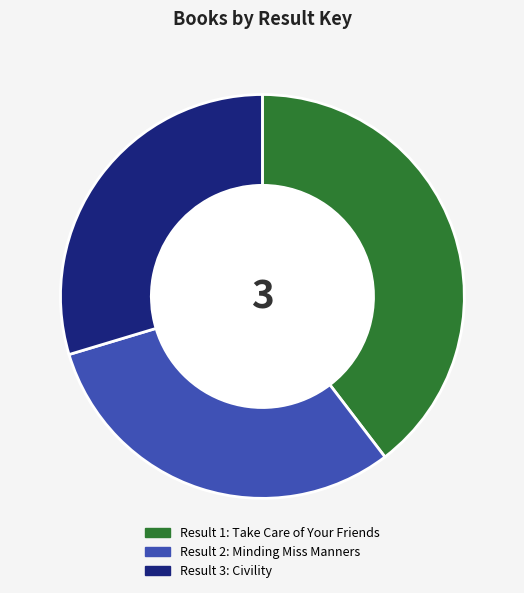

Is there a majority slice in this chart?

No